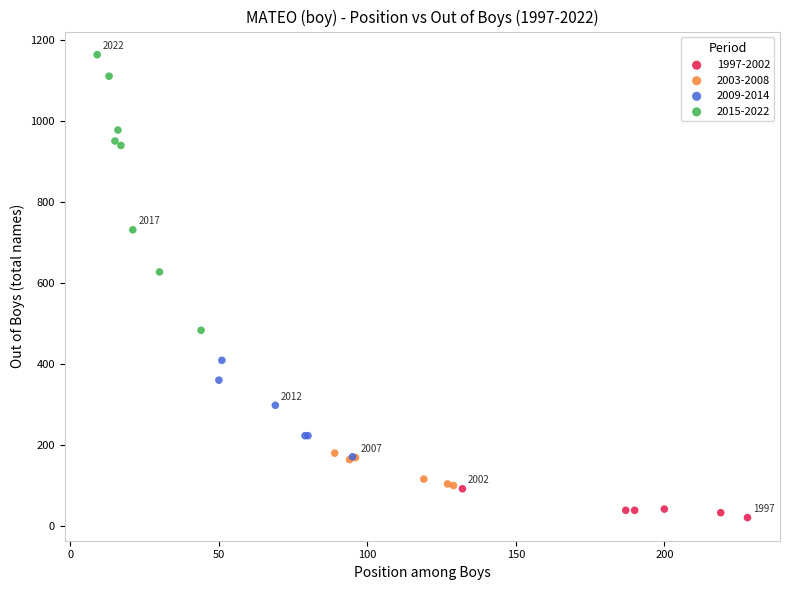

What are all the series names shown in the legend?

1997-2002, 2003-2008, 2009-2014, 2015-2022